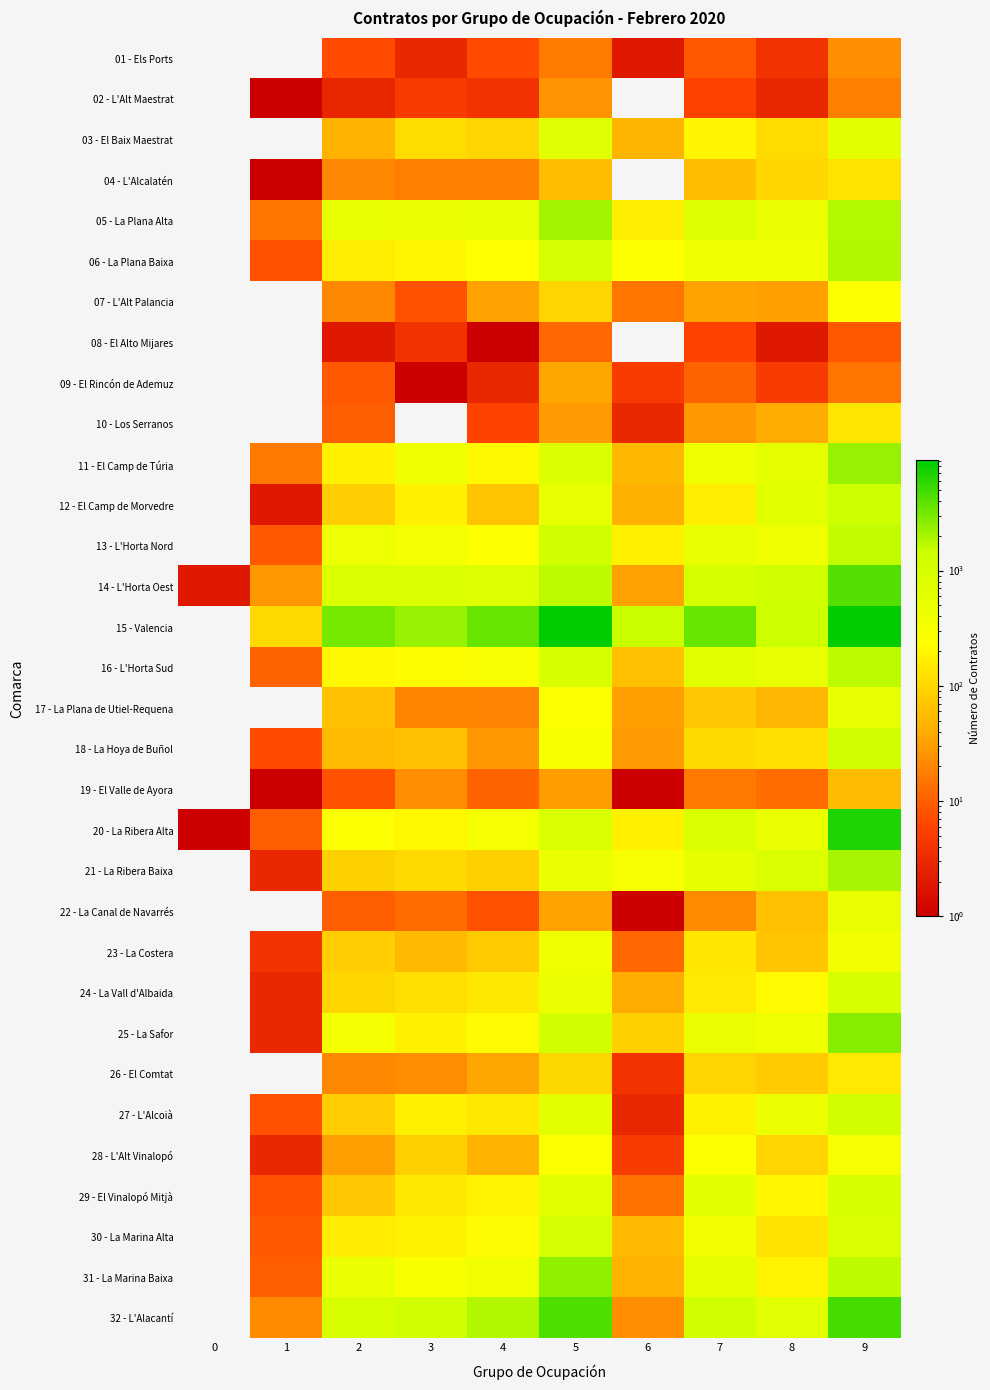

Which has a higher value, 5 or 2?

5